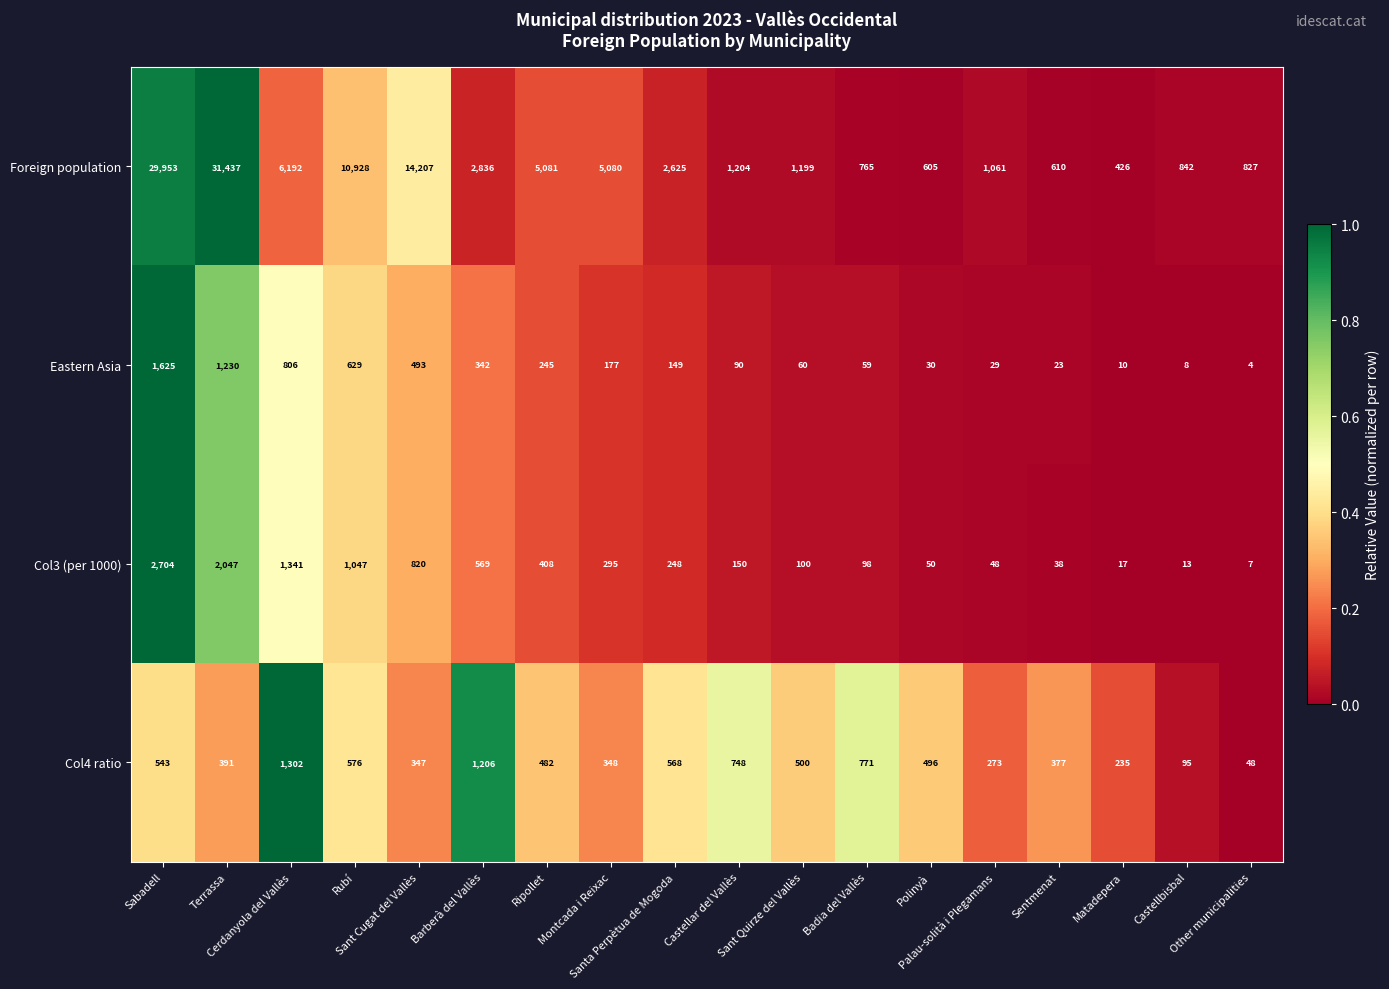

How many values in the Col3 (per 1000) series are below 248?

9